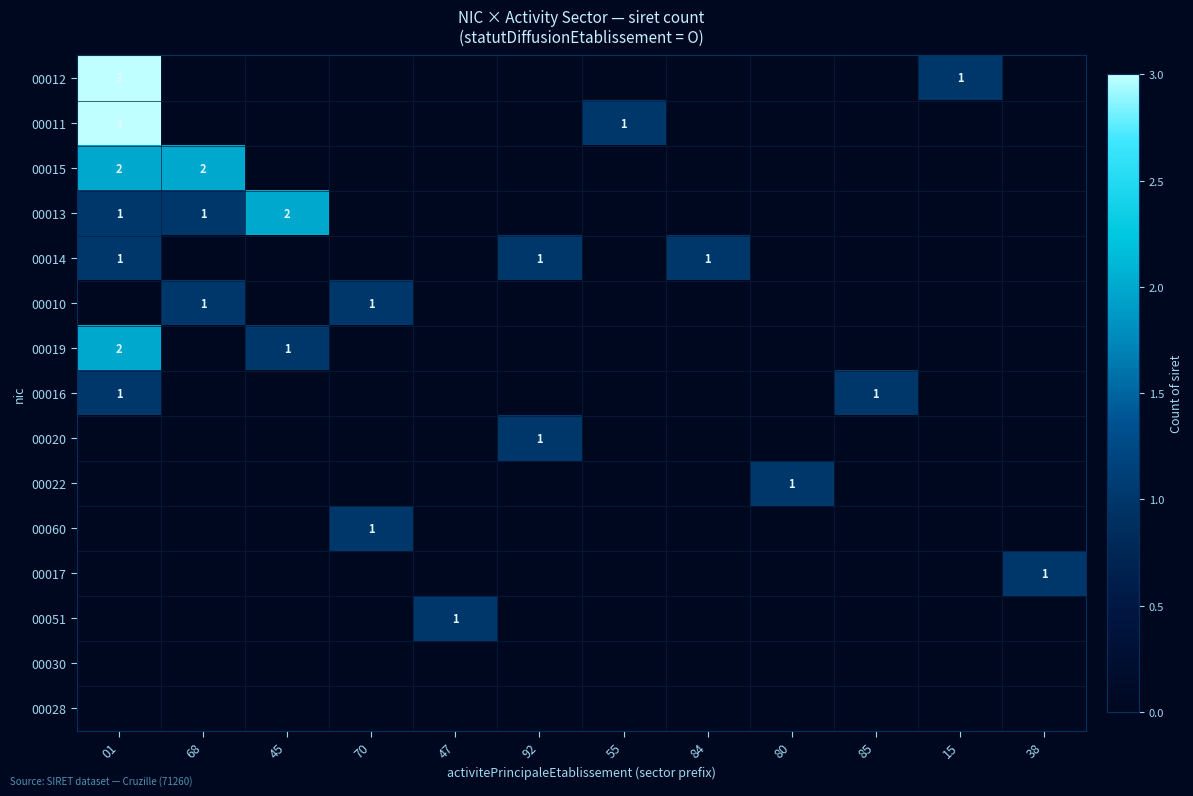

True or false: 00015 has a value of 2 at 68.

True